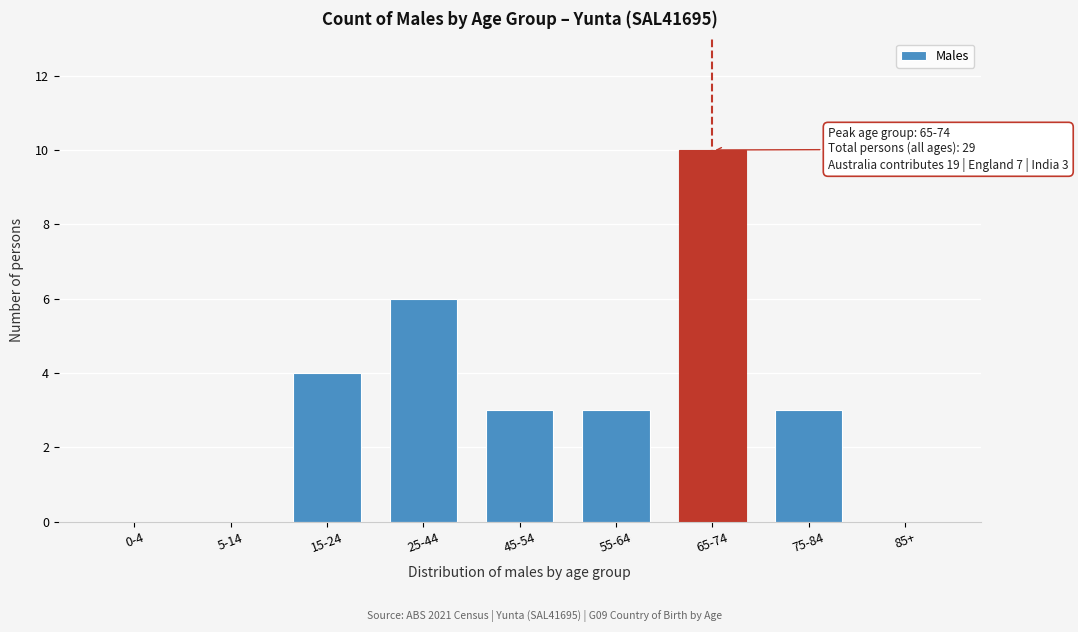

Reading left to right, extract all data points from this chart.

0-4=0	5-14=0	15-24=4	25-44=6	45-54=3	55-64=3	65-74=10	75-84=3	85+=0